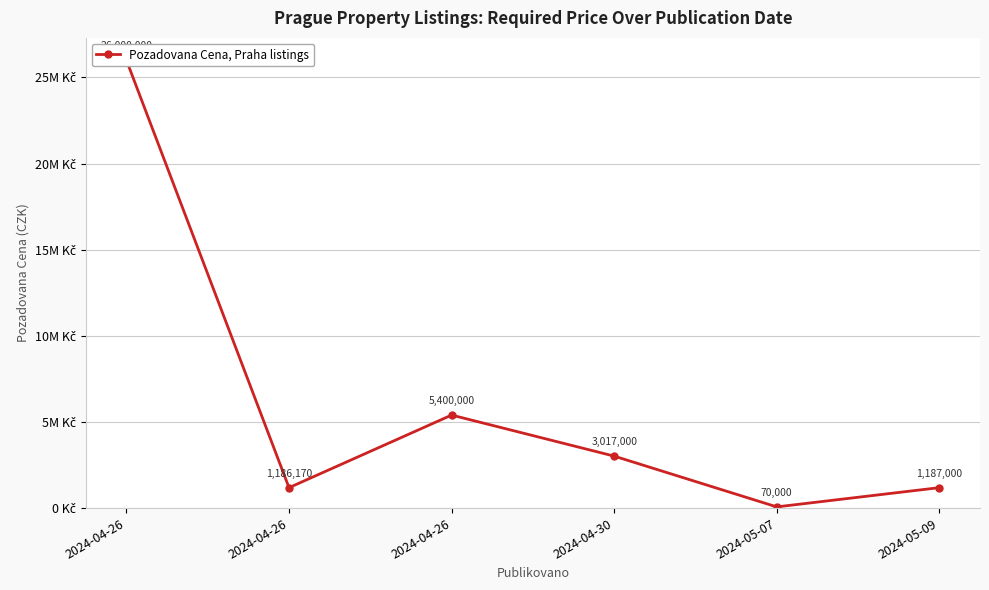

At which label does the data first exceed 3017000?

2024-04-26